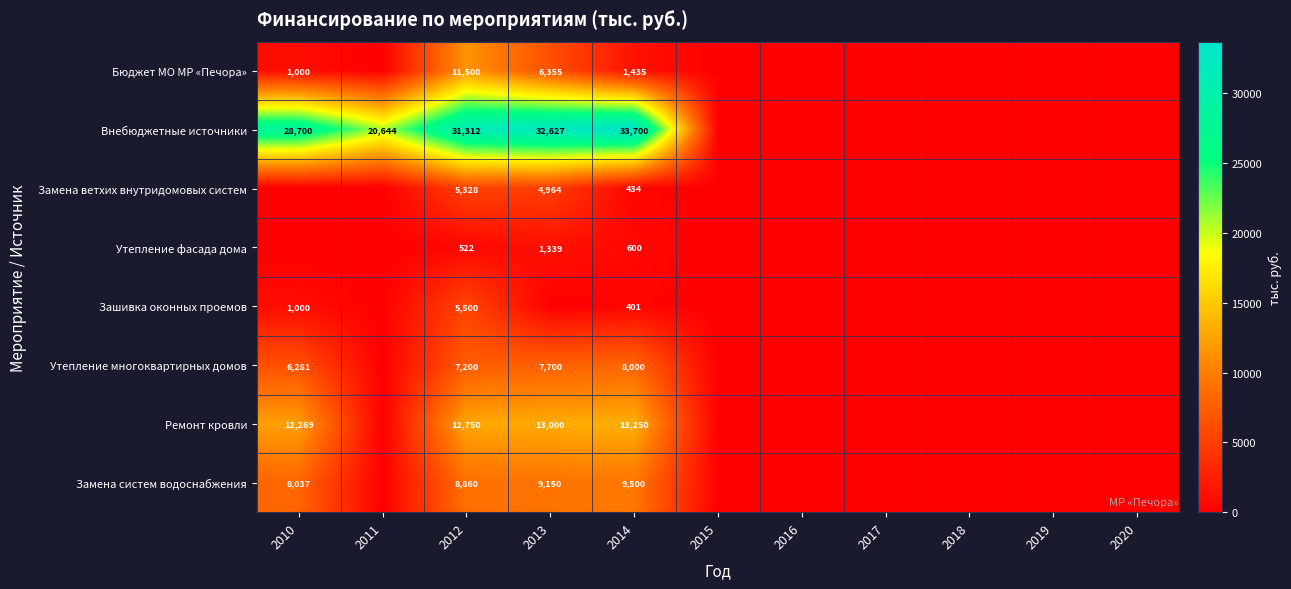

True or false: Ремонт кровли has a value of 6706 at 2012.

False